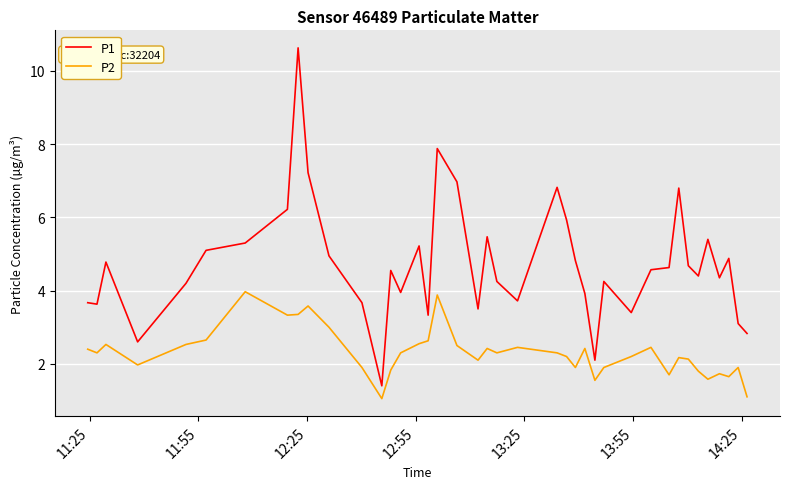

What is the difference between the maximum and minimum values in the P1 series?

9.2